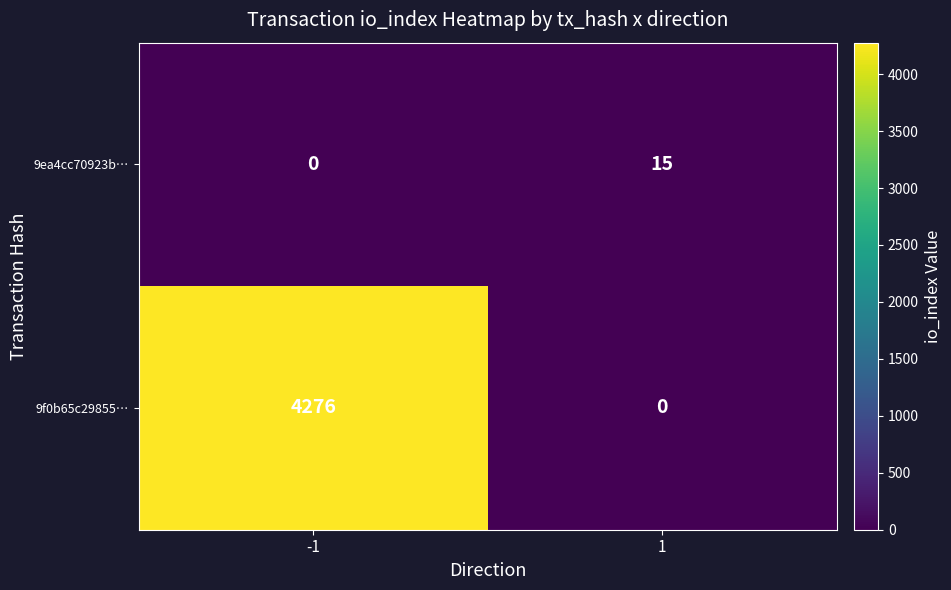

The 9f0b65c29855… series shows 1807 at -1. True or false?

False